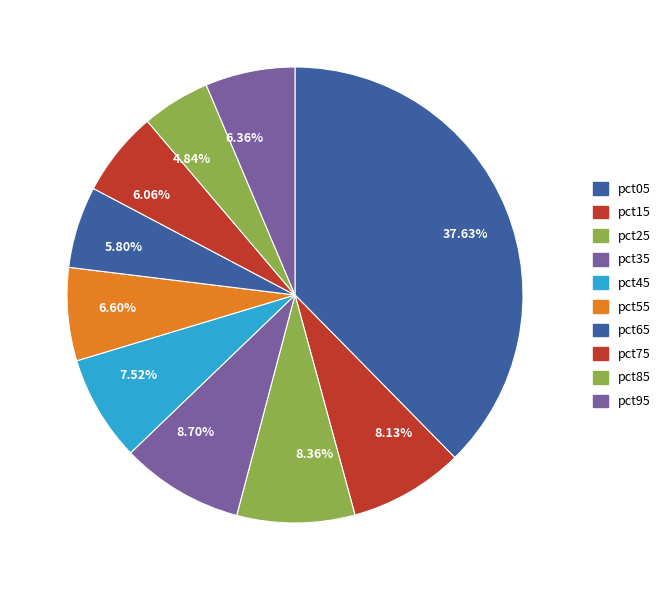

Does pct05 represent more than half of the total?

No